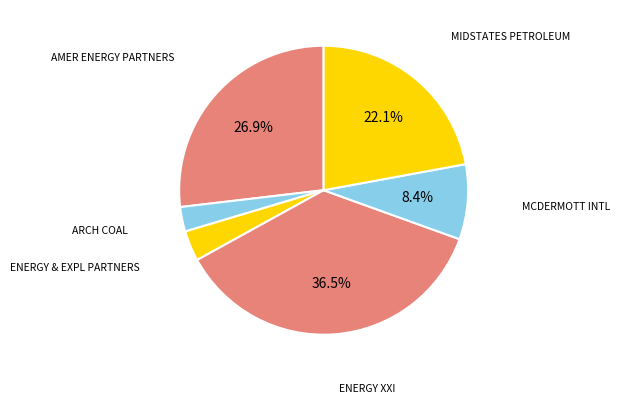

Which category has the biggest portion of the pie?

ENERGY XXI LTD